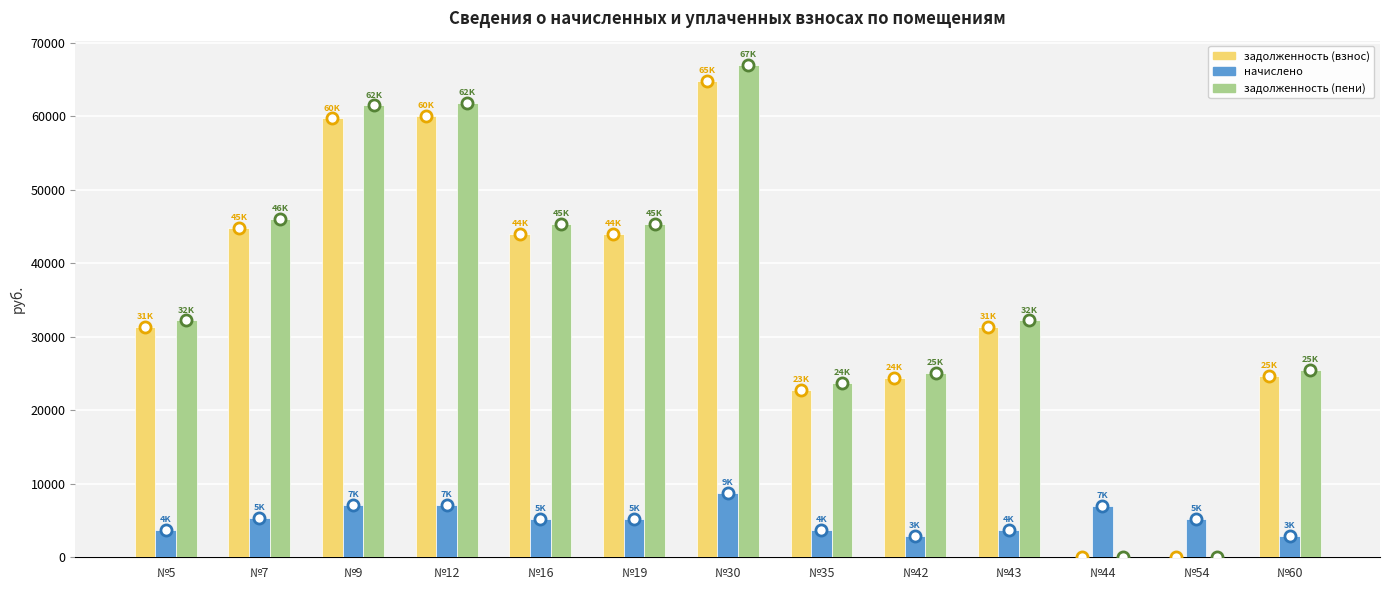

What are all the series names shown in the legend?

задолженность (взнос), начислено, задолженность (пени)